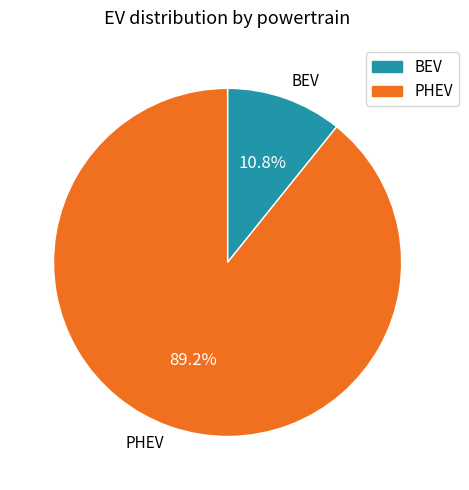

Does PHEV represent more than half of the total?

Yes